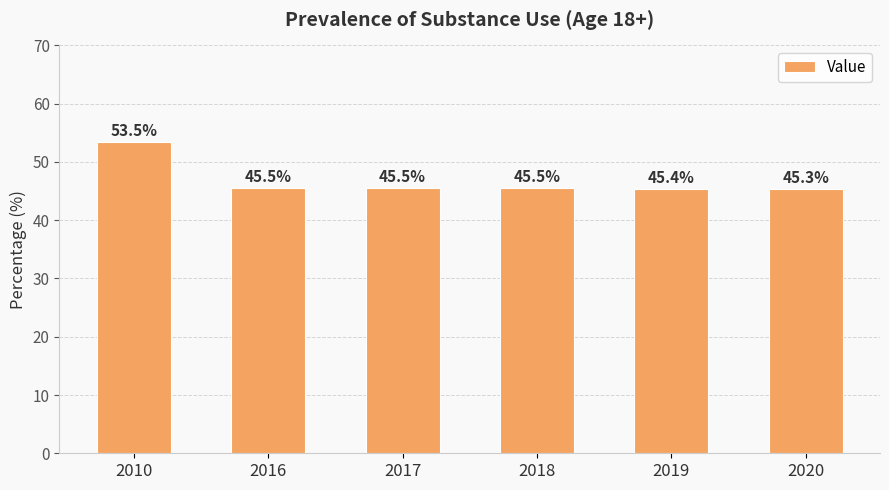

The chart shows a value of 15.7 at 2010. True or false?

False